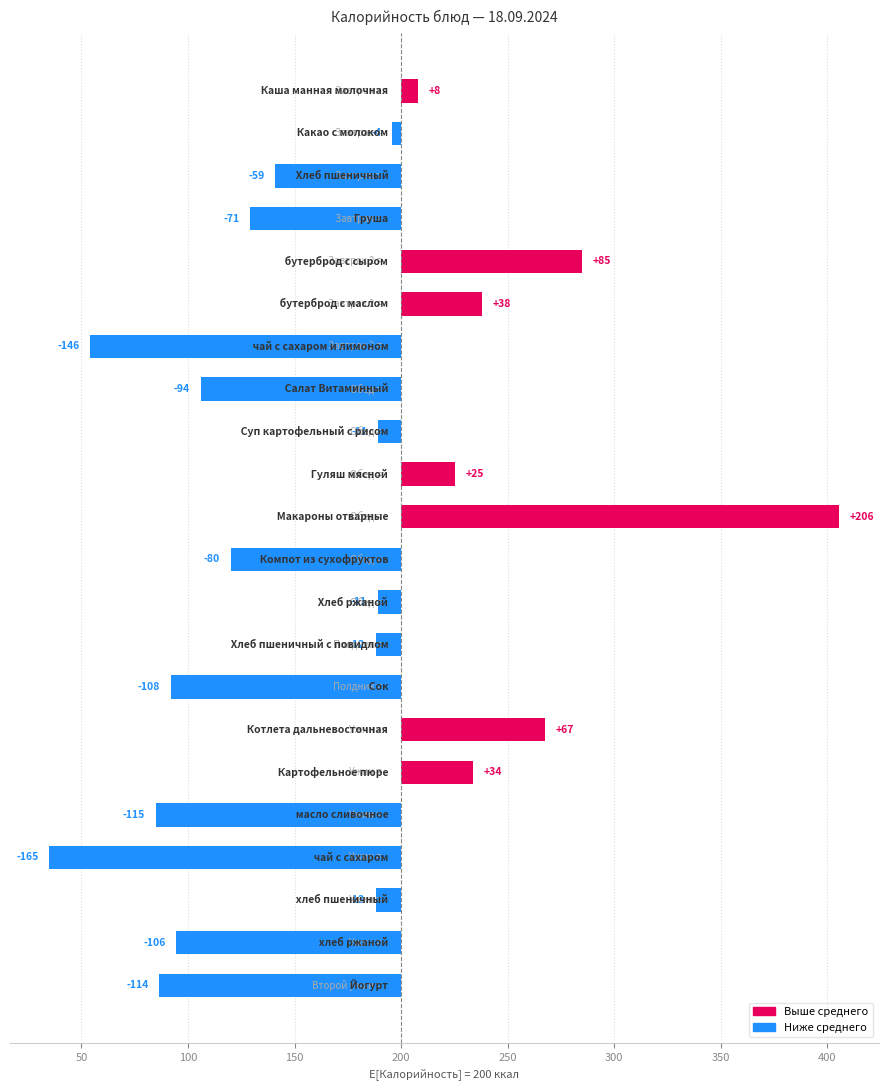

The chart shows a value of -12.0 at хлеб пшеничный. True or false?

True